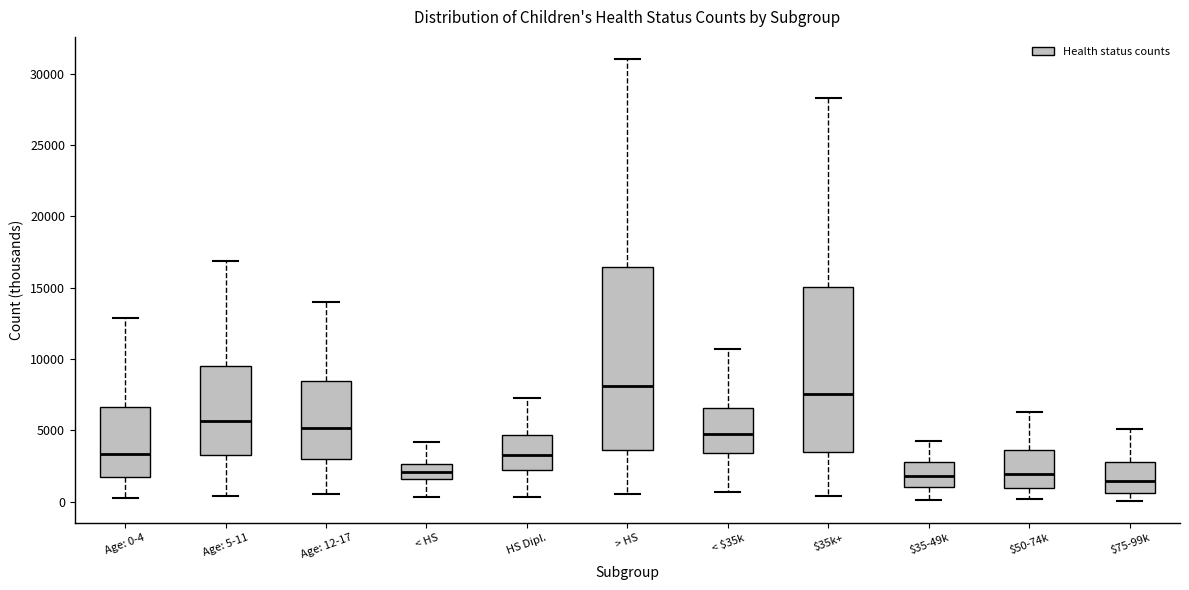

Reading left to right, transcribe this box plot: for each box, give where its median line is, the range the box spans, and where its two whiskers end, as read against the y-axis. The values are not printed on the chart, so give them approximately, as read against the axis.

Age: 0-4: median 3500, box 1500 to 6500, whiskers 500 to 13000
Age: 5-11: median 5500, box 3500 to 9500, whiskers 500 to 17000
Age: 12-17: median 5000, box 3000 to 8500, whiskers 500 to 14000
< HS: median 2000, box 1500 to 2500, whiskers 500 to 4000
HS Dipl.: median 3500, box 2000 to 4500, whiskers 500 to 7500
> HS: median 8000, box 3500 to 16500, whiskers 500 to 31000
< $35k: median 5000, box 3500 to 6500, whiskers 500 to 10500
$35k+: median 7500, box 3500 to 15000, whiskers 500 to 28500
$35-49k: median 2000, box 1000 to 3000, whiskers 0 to 4500
$50-74k: median 2000, box 1000 to 3500, whiskers 0 to 6500
$75-99k: median 1500, box 500 to 3000, whiskers 0 to 5000